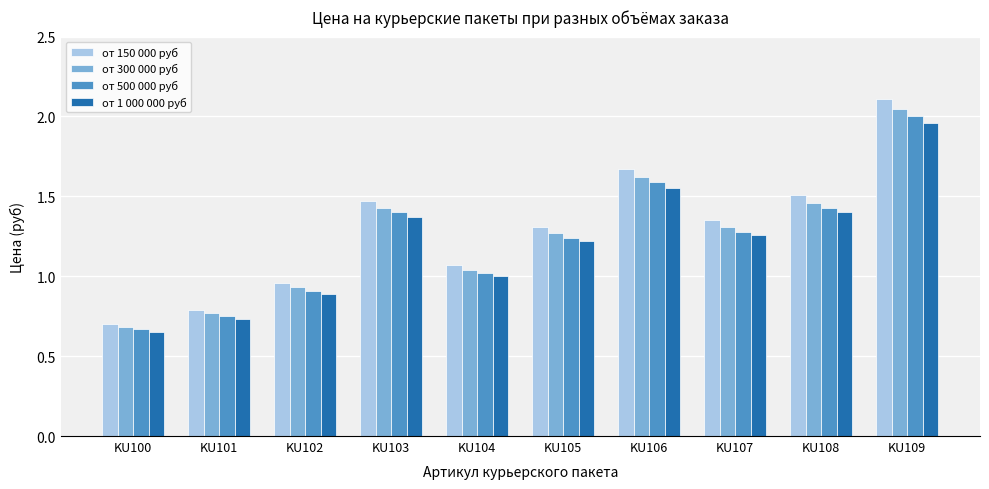

At which label does от 500 000 руб reach its peak?

KU109